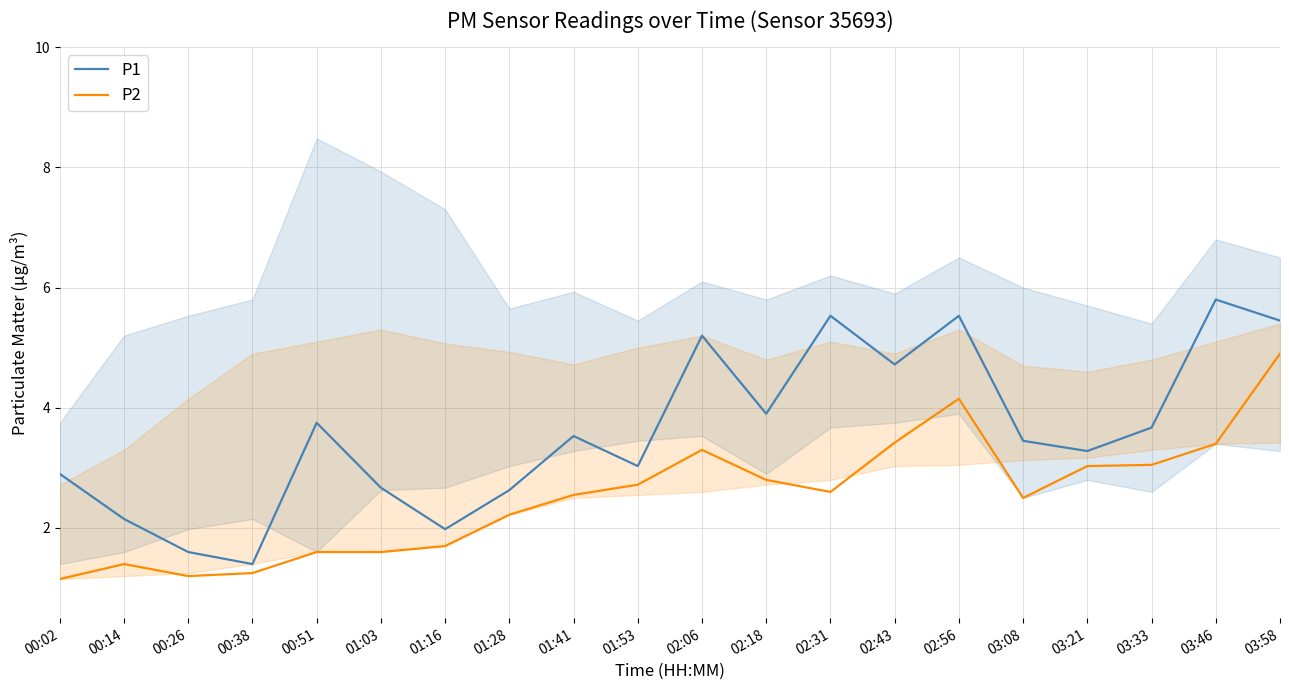

Is this an area chart (filled region under the line)?

No